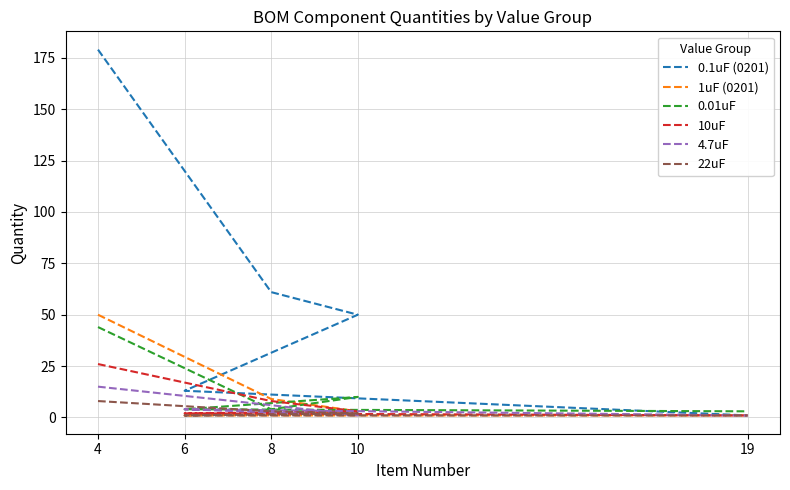

Is it true that 1uF (0201) equals 9 at 8?

True